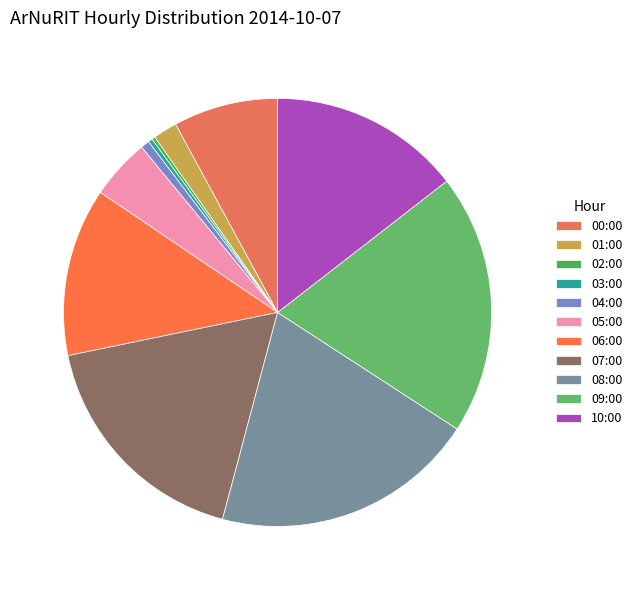

Is the sum of 06:00 and 02:00 greater than half?

No